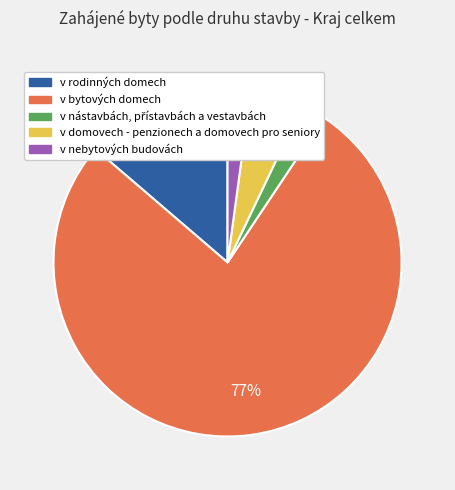

To the nearest percent, what percentage of the pie is v nebytových budovách?

2%